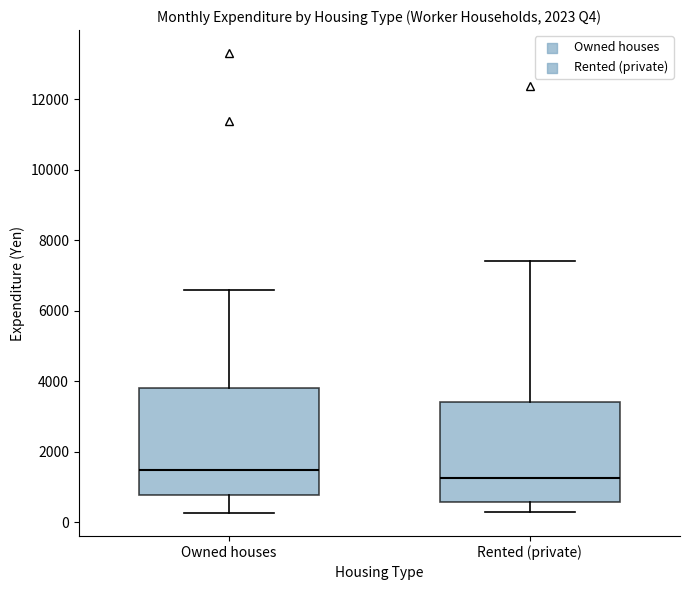

Reading left to right, read every box against the y-axis: the position of its median line, the range the box covers, and the ends of its whiskers. The values are not printed on the chart, so give them approximately, as read against the axis.

Owned houses: median 1400, box 800 to 3800, whiskers 200 to 6600
Rented (private): median 1200, box 600 to 3400, whiskers 200 to 7400